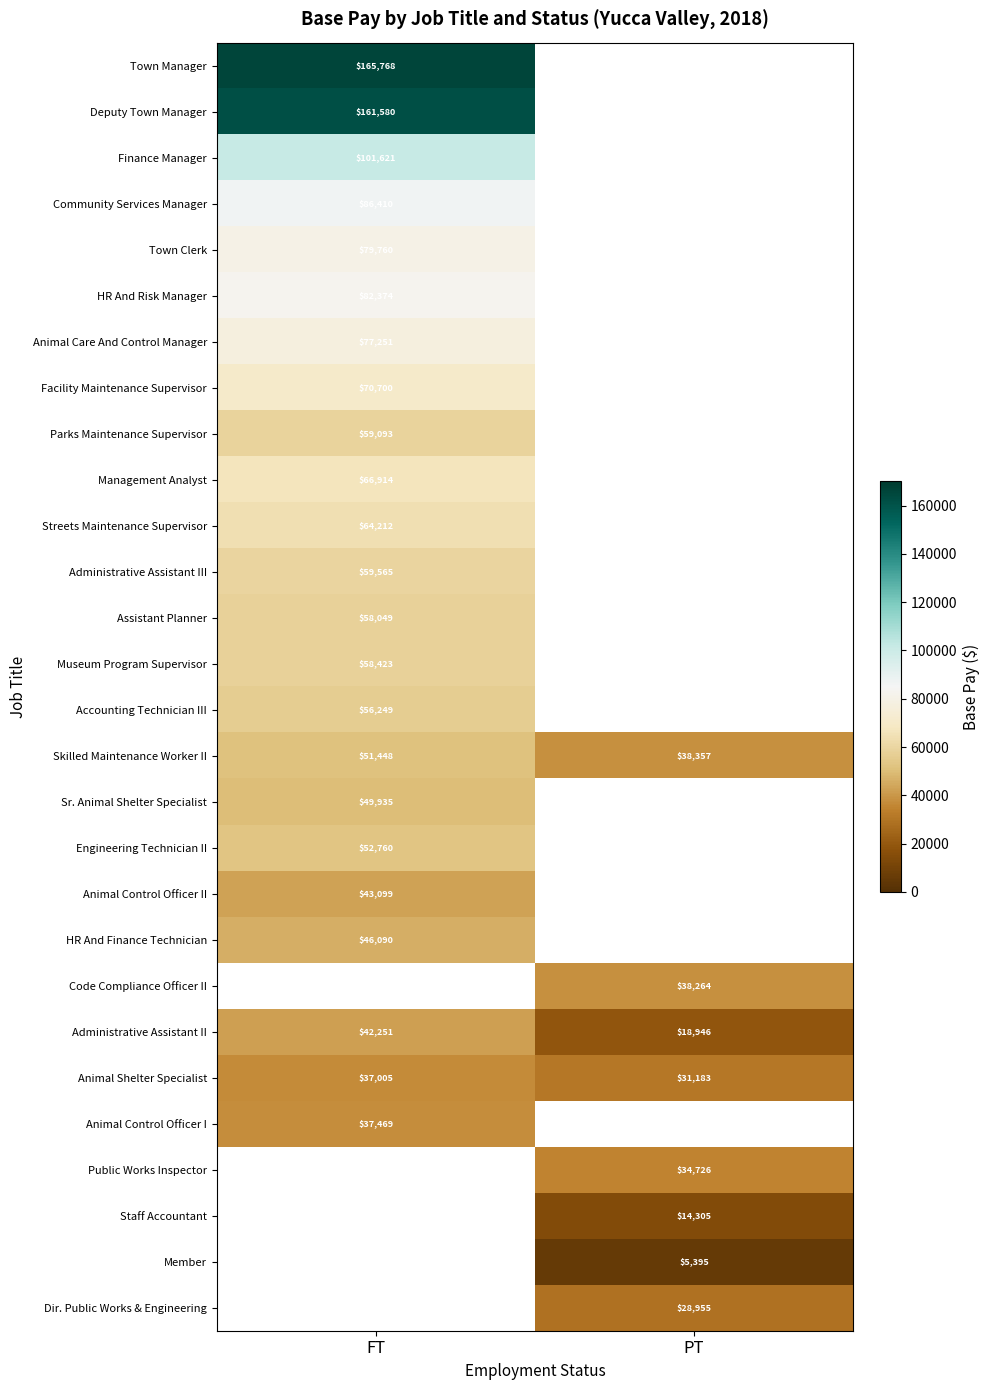

What is the spread (max minus min) of values at FT?

128762.8